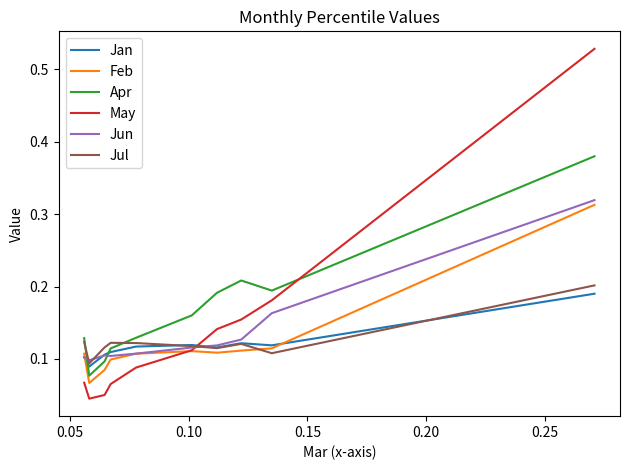

True or false: May and Jul intersect in this chart.

True